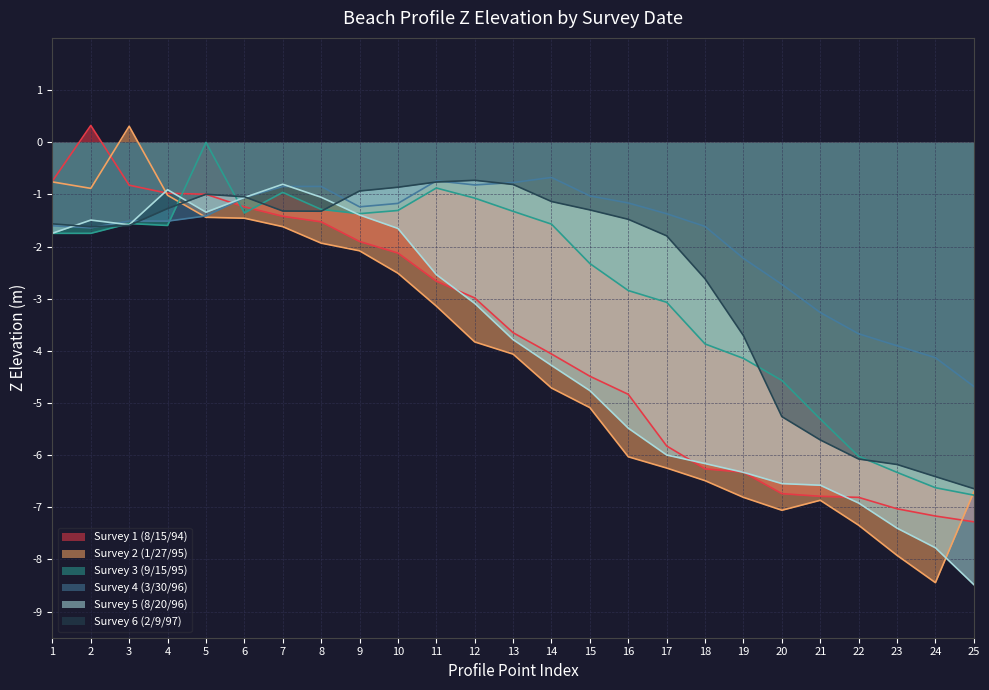

What value does the Survey 4 (3/30/96) series have at 10?

-1.2